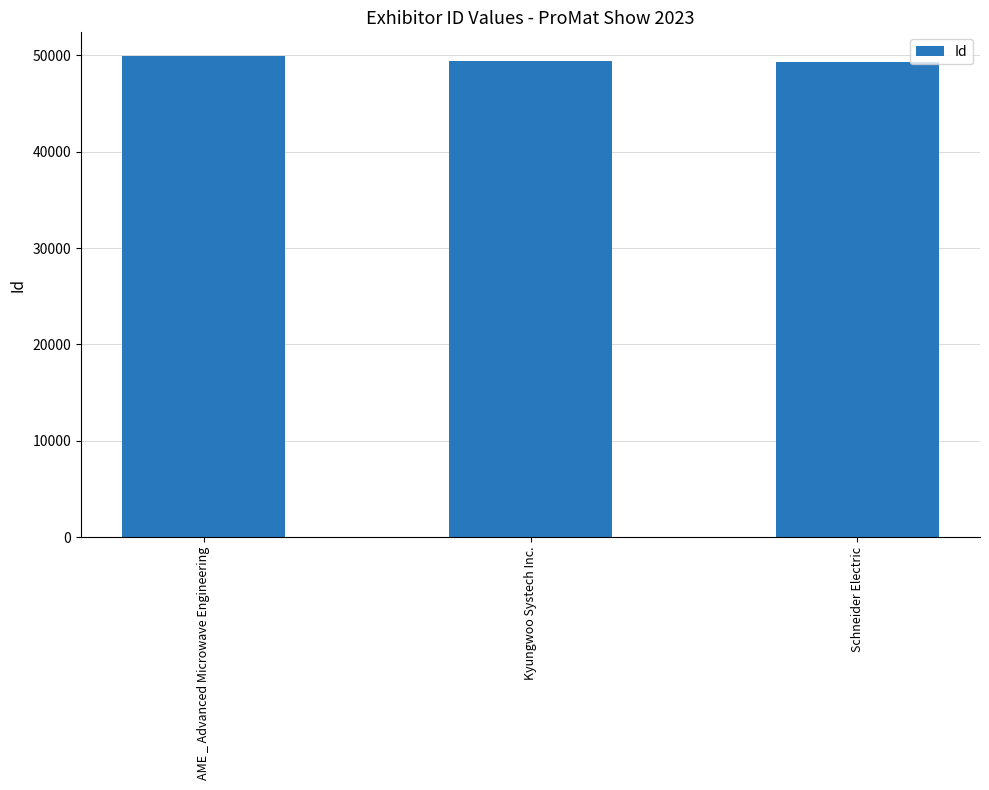

Does the chart contain any negative values?

No